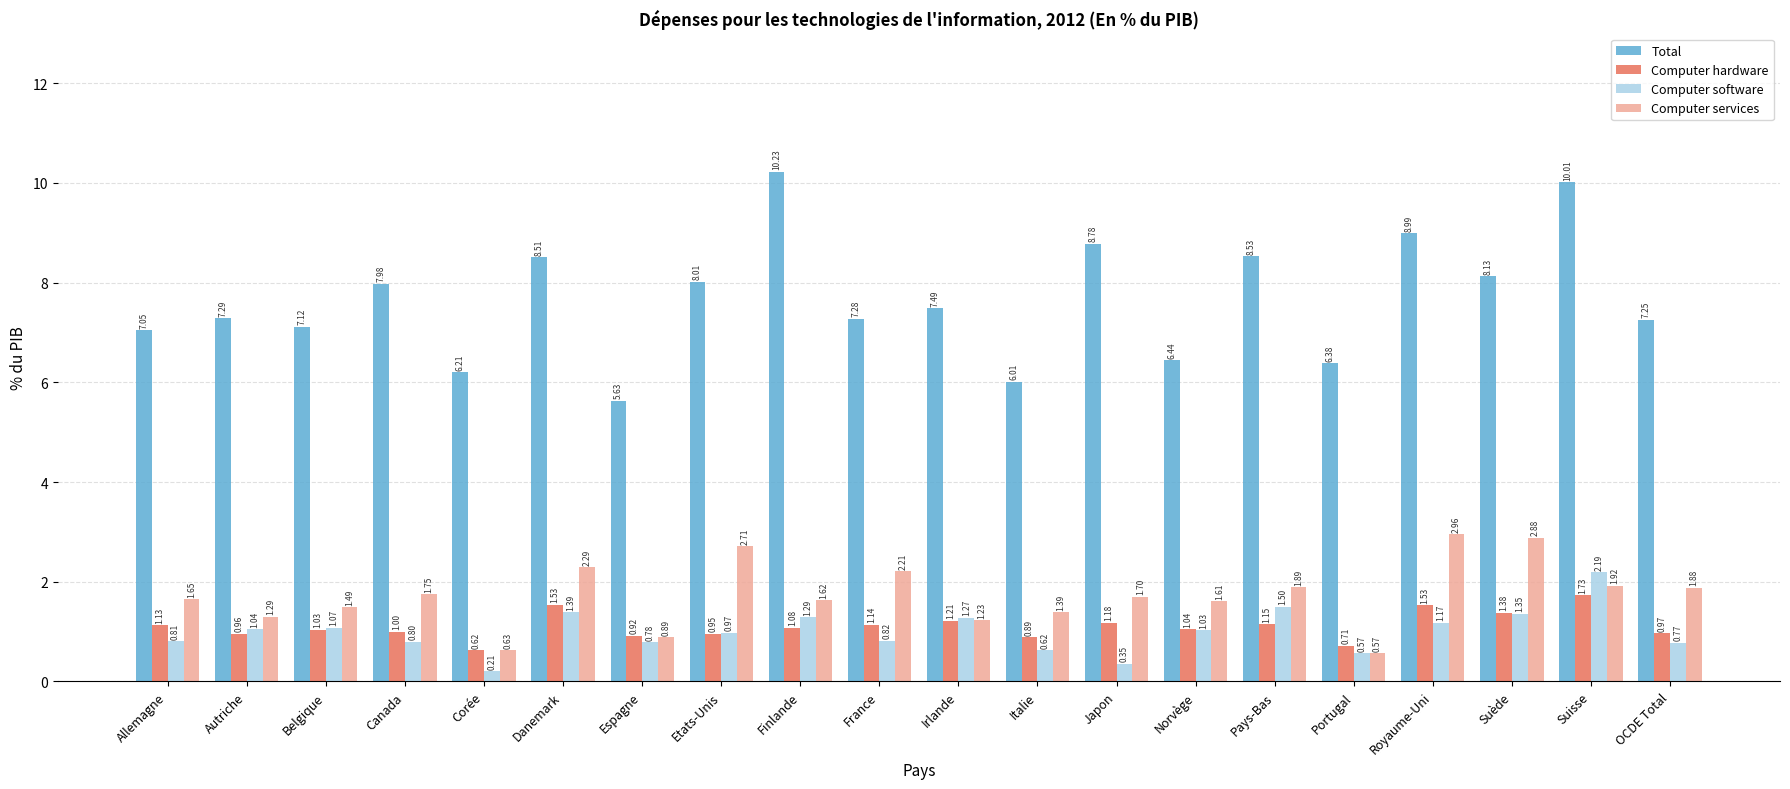

What is the label of the 10th bar from the left?

France